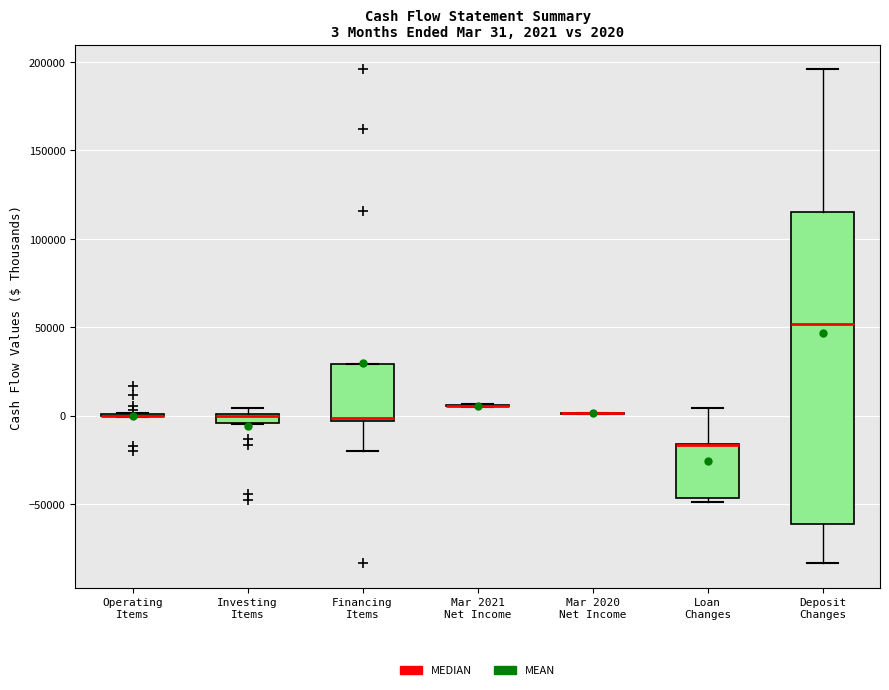

Comparing the boxes themselves (not the whiskers), which one is the tallest?

Deposit Changes